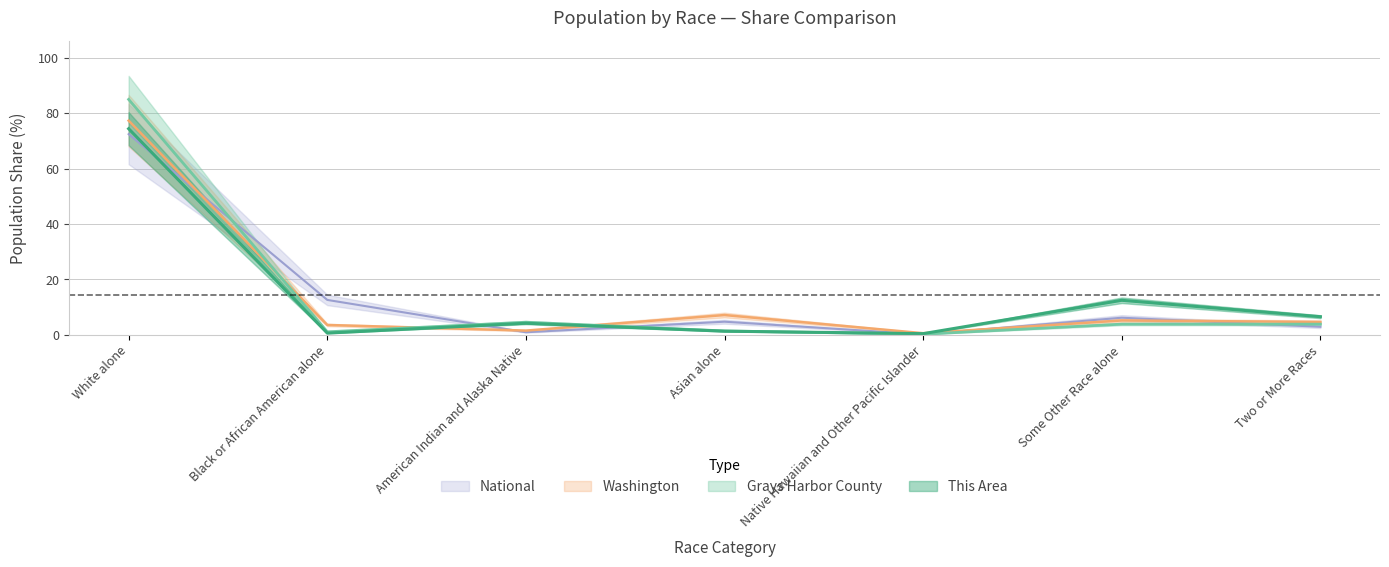

True or false: This Area and Grays Harbor County cross at least once.

True